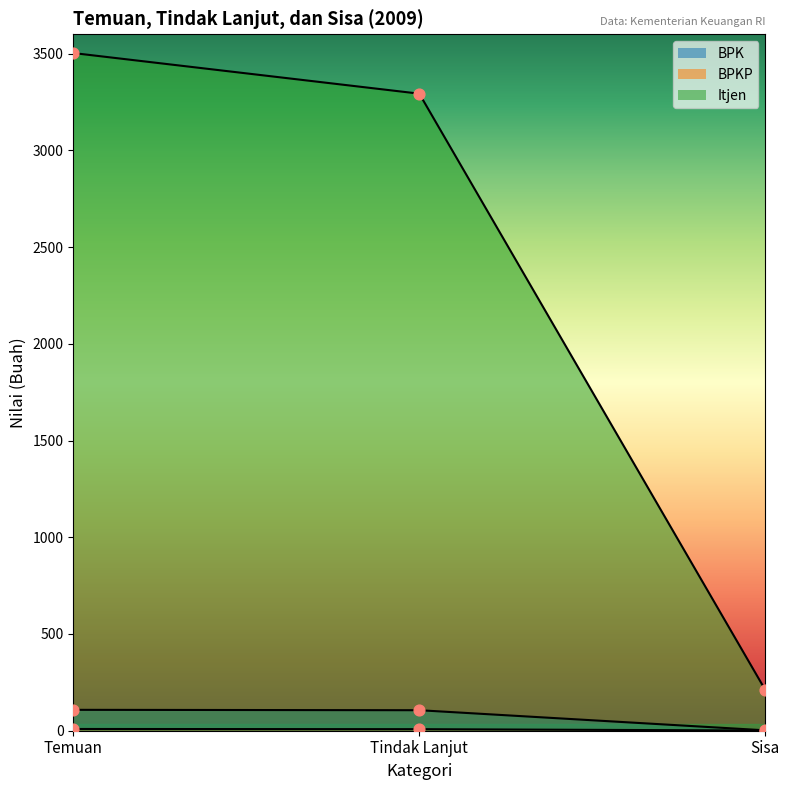

At which category is the sum across all series the highest?

Temuan